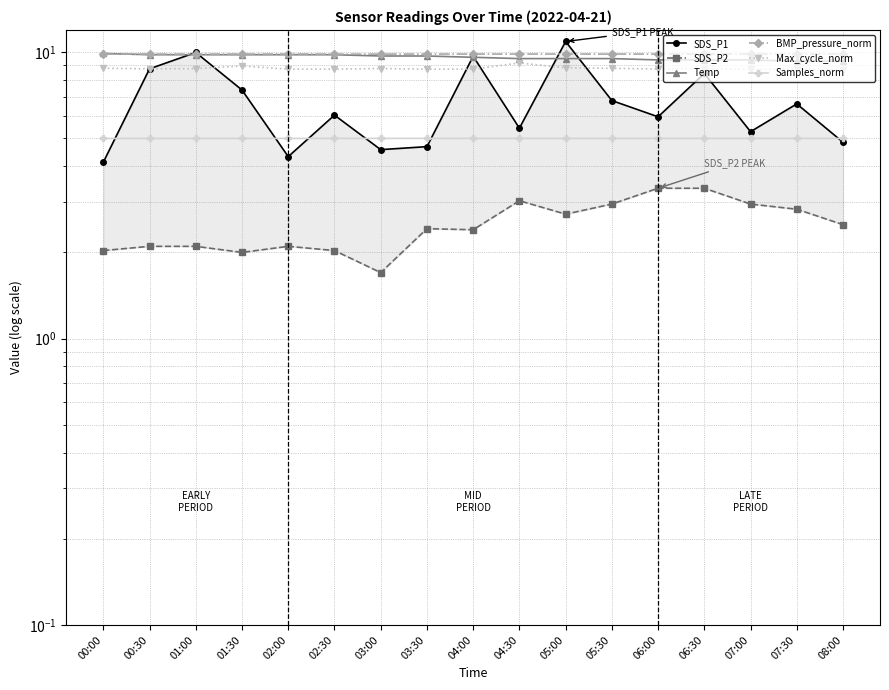

The BMP_pressure_norm series shows 14.1 at 00:30. True or false?

False